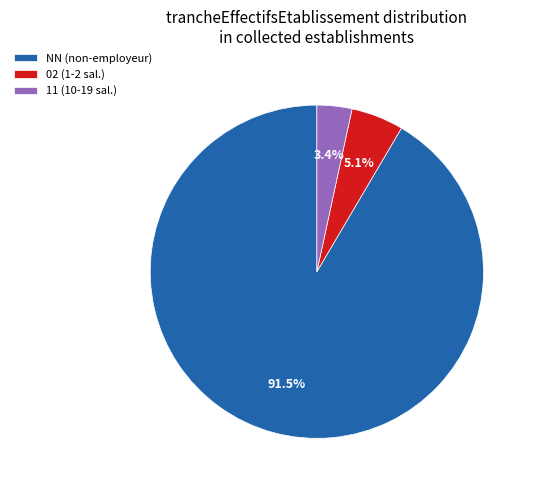

To the nearest percent, what is the difference between the largest and smallest slice percentages?

88%